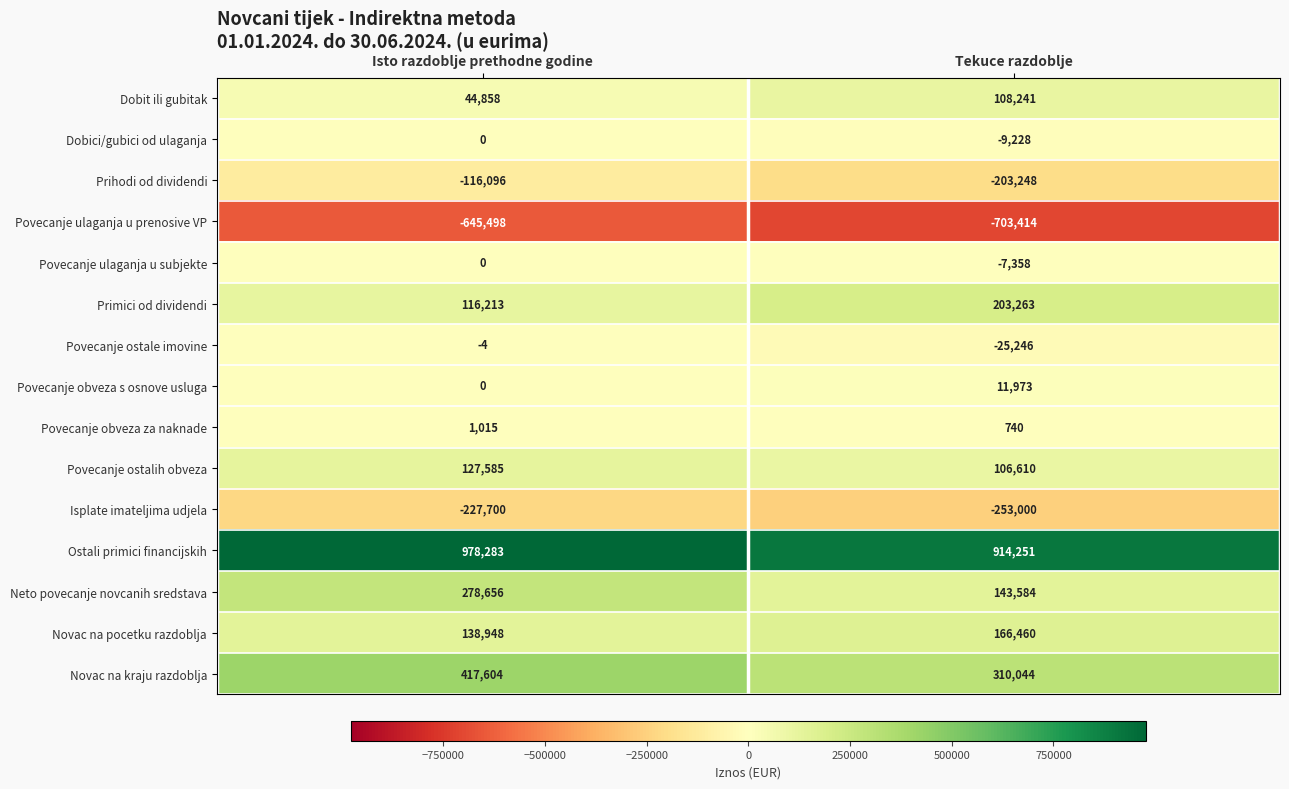

Reading left to right, extract all data points from this chart.

Dobit ili gubitak: Isto razdoblje prethodne godine=44858	Tekuce razdoblje=108241
Dobici/gubici od ulaganja: Isto razdoblje prethodne godine=0	Tekuce razdoblje=-9228
Prihodi od dividendi: Isto razdoblje prethodne godine=-116096	Tekuce razdoblje=-203248
Povecanje ulaganja u prenosive VP: Isto razdoblje prethodne godine=-645498	Tekuce razdoblje=-703414
Povecanje ulaganja u subjekte: Isto razdoblje prethodne godine=0	Tekuce razdoblje=-7358
Primici od dividendi: Isto razdoblje prethodne godine=116213	Tekuce razdoblje=203263
Povecanje ostale imovine: Isto razdoblje prethodne godine=-4	Tekuce razdoblje=-25246
Povecanje obveza s osnove usluga: Isto razdoblje prethodne godine=0	Tekuce razdoblje=11973
Povecanje obveza za naknade: Isto razdoblje prethodne godine=1015	Tekuce razdoblje=740
Povecanje ostalih obveza: Isto razdoblje prethodne godine=127585	Tekuce razdoblje=106610
Isplate imateljima udjela: Isto razdoblje prethodne godine=-227700	Tekuce razdoblje=-253000
Ostali primici financijskih: Isto razdoblje prethodne godine=978283	Tekuce razdoblje=914251
Neto povecanje novcanih sredstava: Isto razdoblje prethodne godine=278656	Tekuce razdoblje=143584
Novac na pocetku razdoblja: Isto razdoblje prethodne godine=138948	Tekuce razdoblje=166460
Novac na kraju razdoblja: Isto razdoblje prethodne godine=417604	Tekuce razdoblje=310044